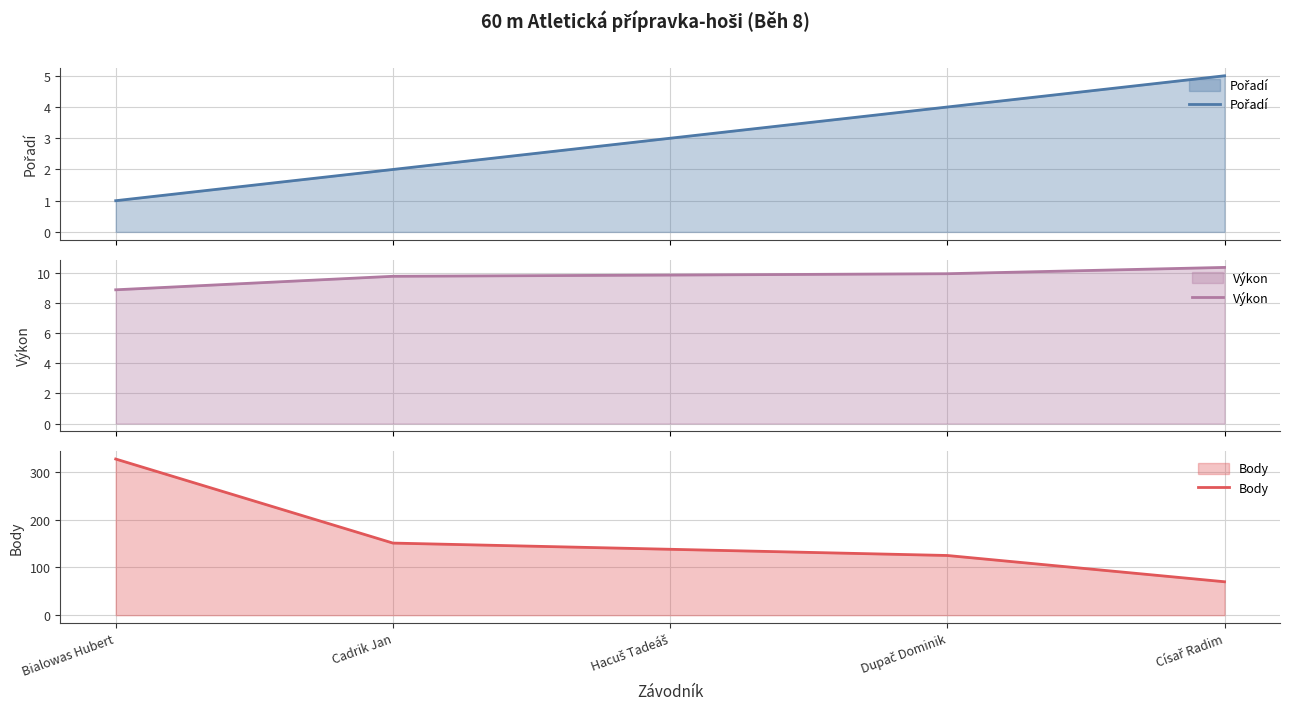

What position from the right is Hacuš Tadeáš?

3